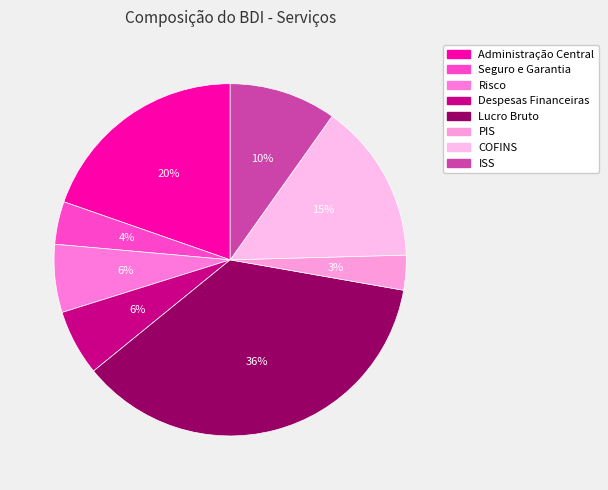

True or false: Administração Central accounts for 20% of the total.

True